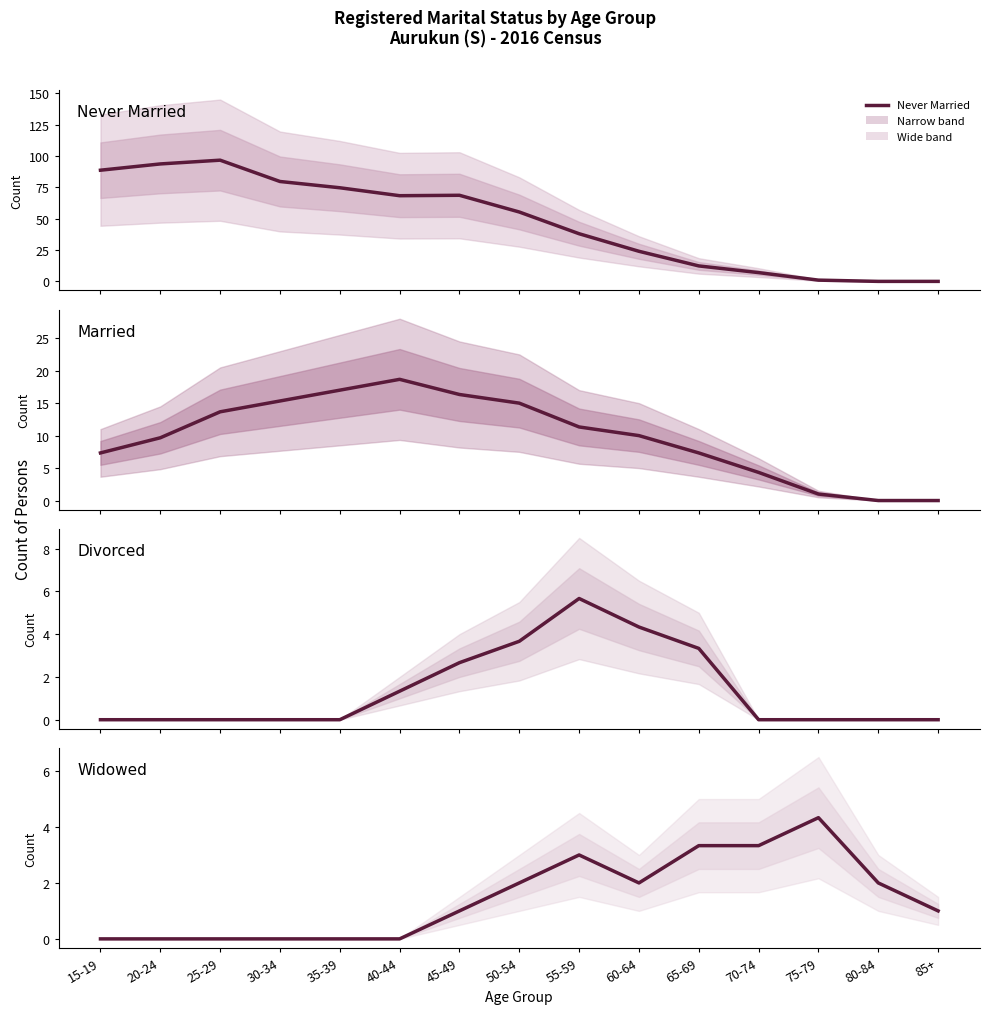

Reading left to right, what are all the values shown in this chart?

Never Married: 88.7	93.7	96.7	79.7	74.7	68.3	68.7	55.3	38.0	24.0	12.3	7.0	1.0	0.0	0.0
Married: 7.3	9.7	13.7	15.3	17.0	18.7	16.3	15.0	11.3	10.0	7.3	4.3	1.0	0.0	0.0
Divorced: 0.0	0.0	0.0	0.0	0.0	1.3	2.7	3.7	5.7	4.3	3.3	0.0	0.0	0.0	0.0
Widowed: 0.0	0.0	0.0	0.0	0.0	0.0	1.0	2.0	3.0	2.0	3.3	3.3	4.3	2.0	1.0